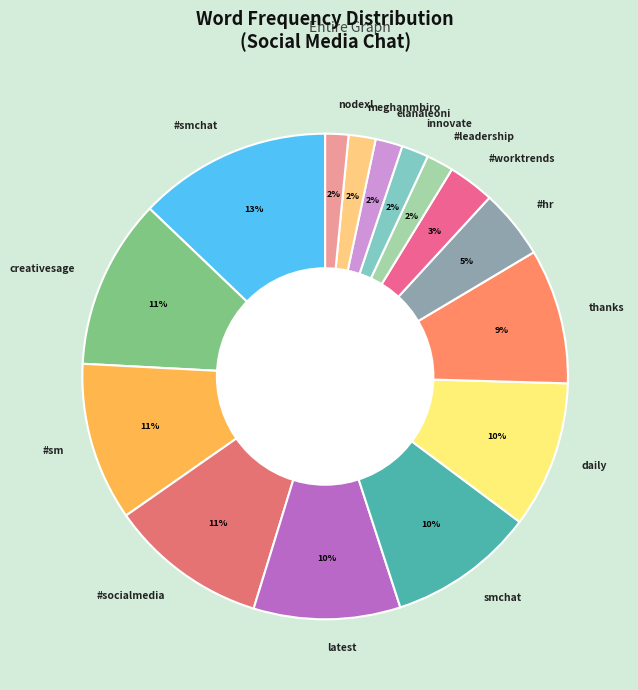

To the nearest percent, what is the average slice percentage?

7%